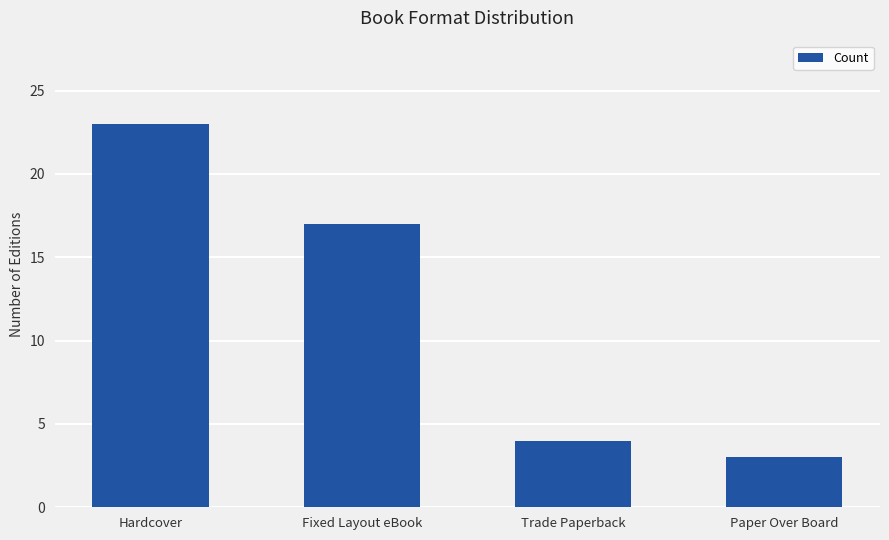

What is the label of the 4th bar from the right?

Hardcover